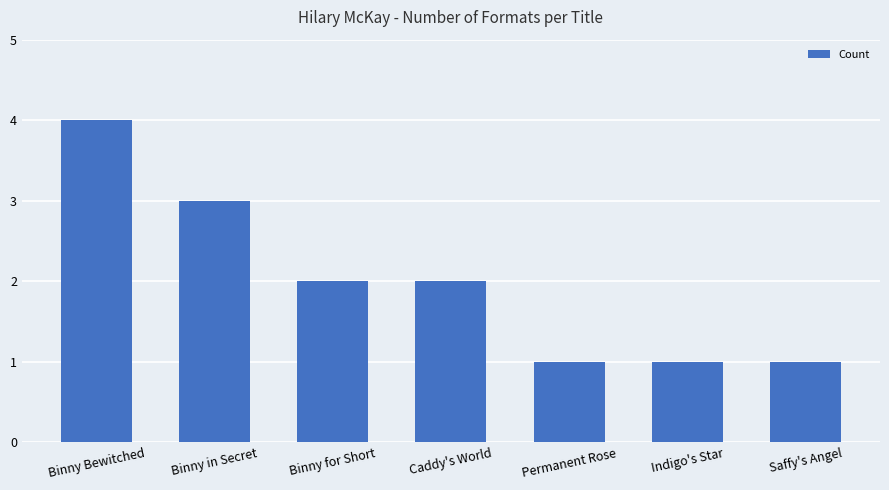

The value at Saffy's Angel is 1. True or false?

True